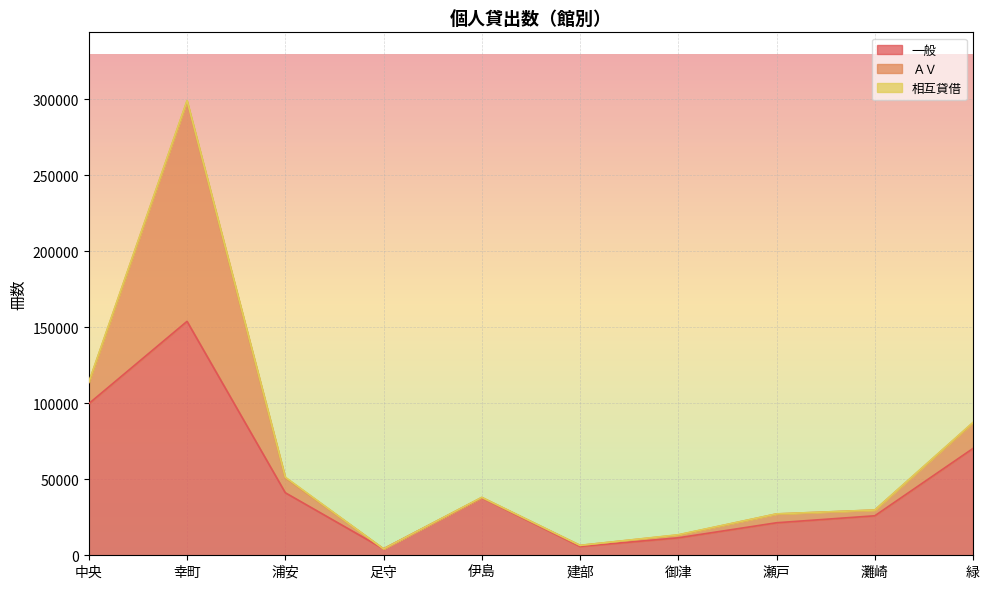

How many data points in ＡＶ are less than 5802?

5